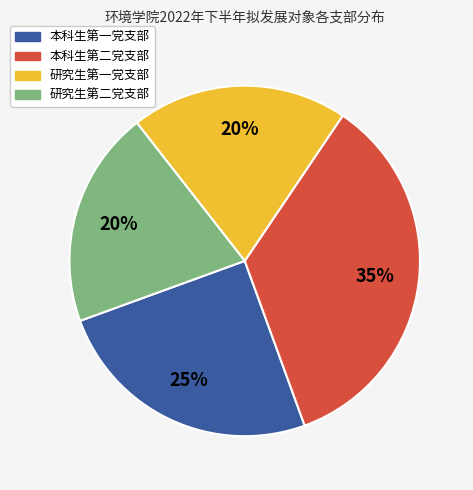

Which category has the biggest portion of the pie?

本科生第二党支部